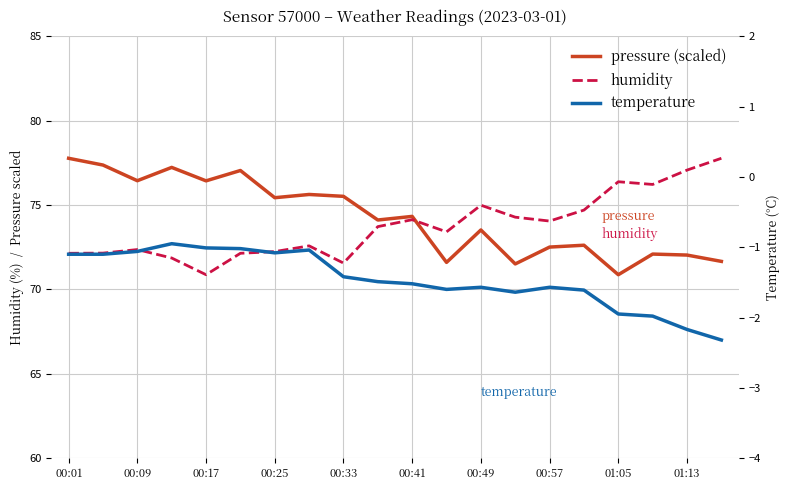

What is the minimum value for humidity?

70.9